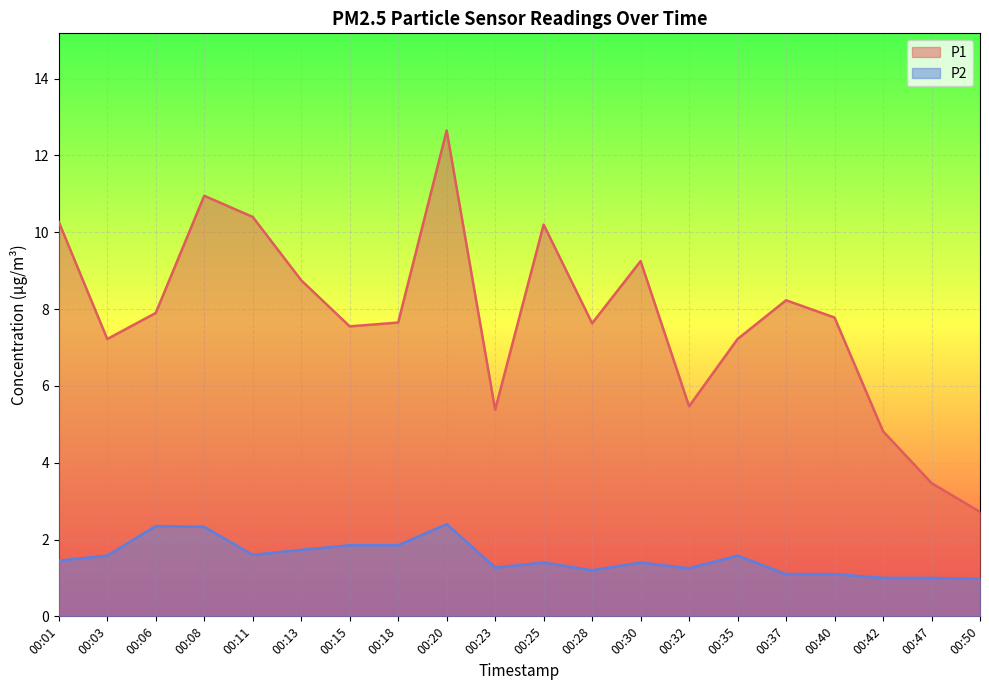

Which label corresponds to the largest value in the chart?

00:20